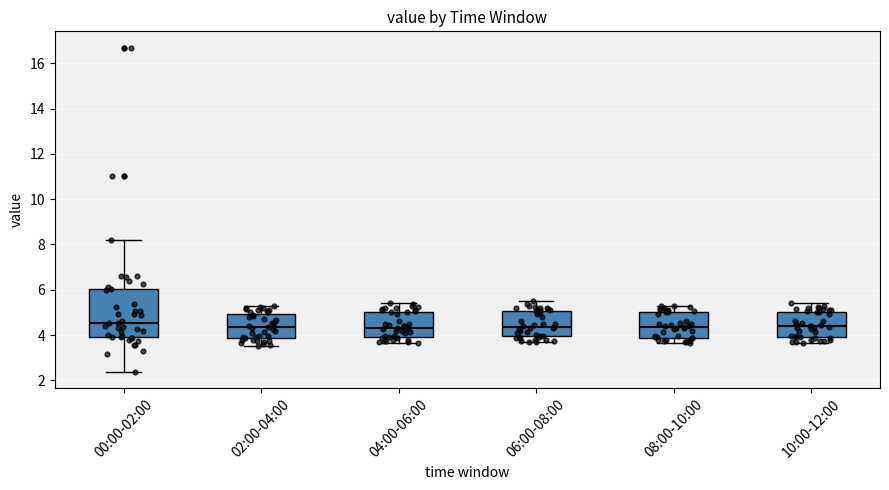

Which box is the tallest, from its lower edge to its upper edge?

00:00-02:00